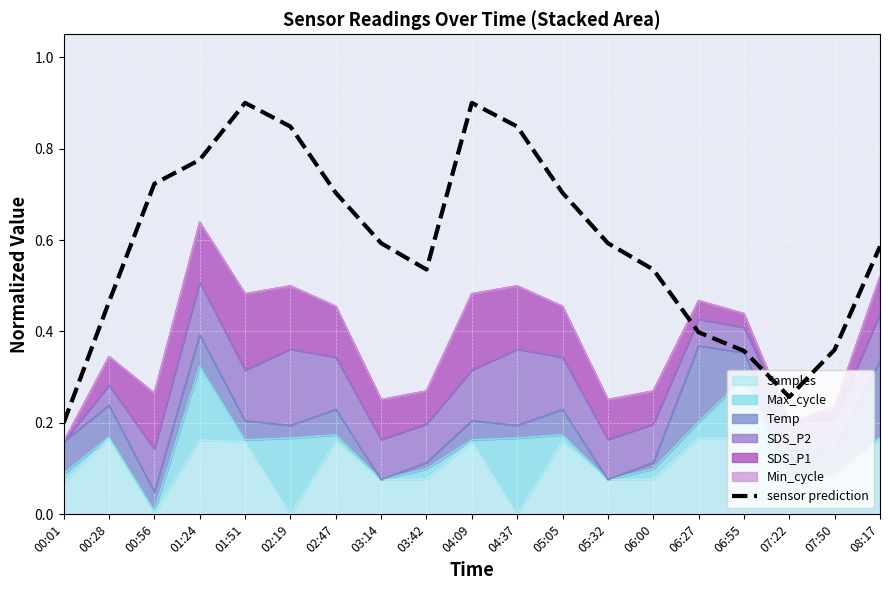

What is the approximate value at 03:42?

0.5